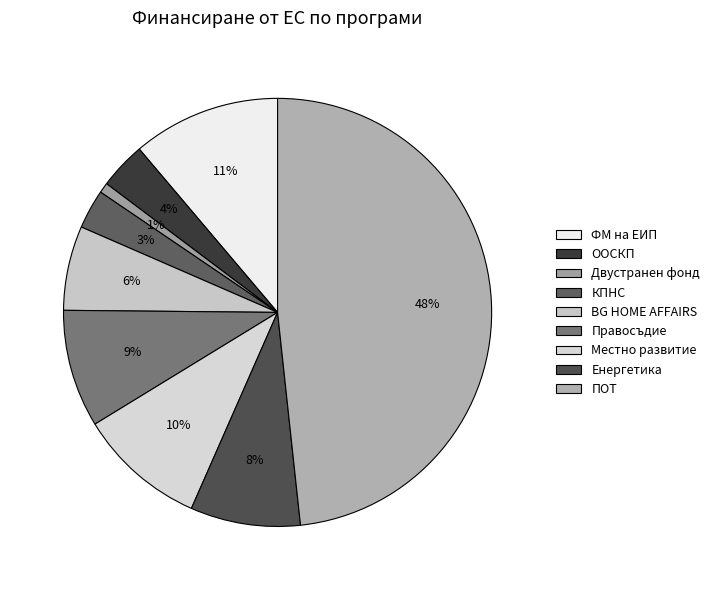

To the nearest percent, what is the combined percentage of BG HOME AFFAIRS and ООСКП?

10%